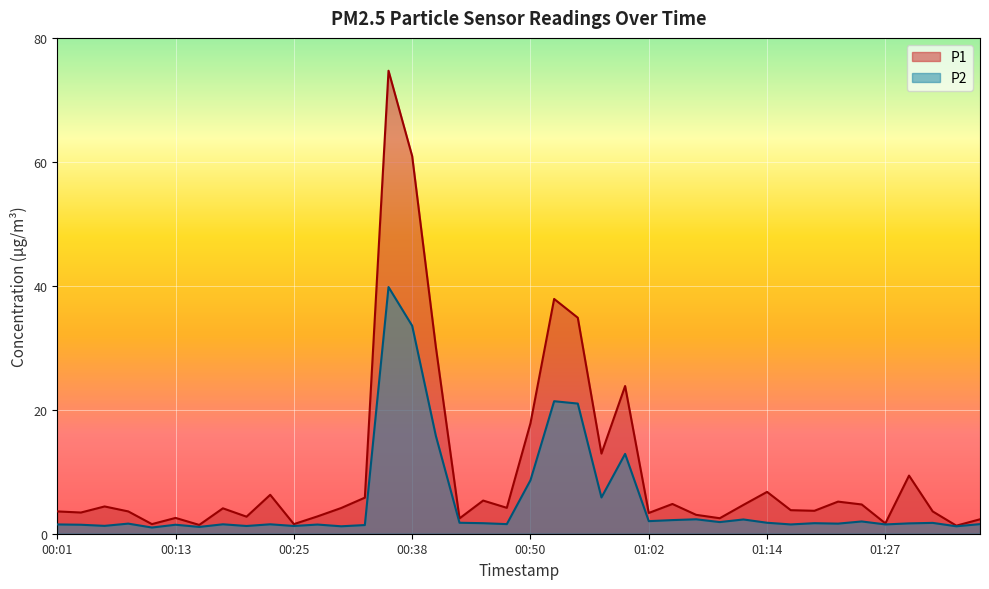

What is the minimum value shown in the chart?

1.0